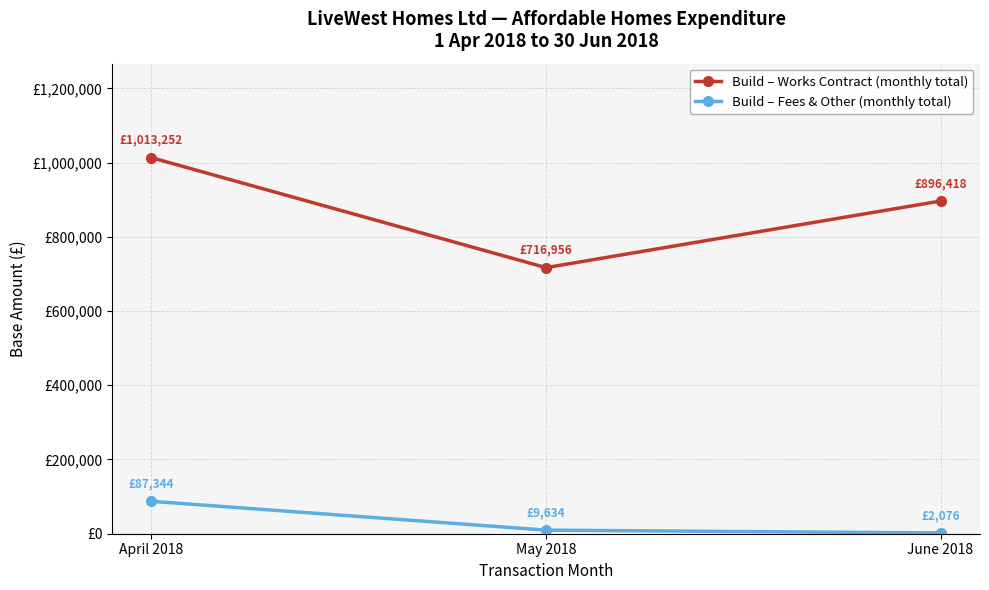

List the series in order of their overall mean, lowest first.

Build – Fees & Other (monthly total), Build – Works Contract (monthly total)